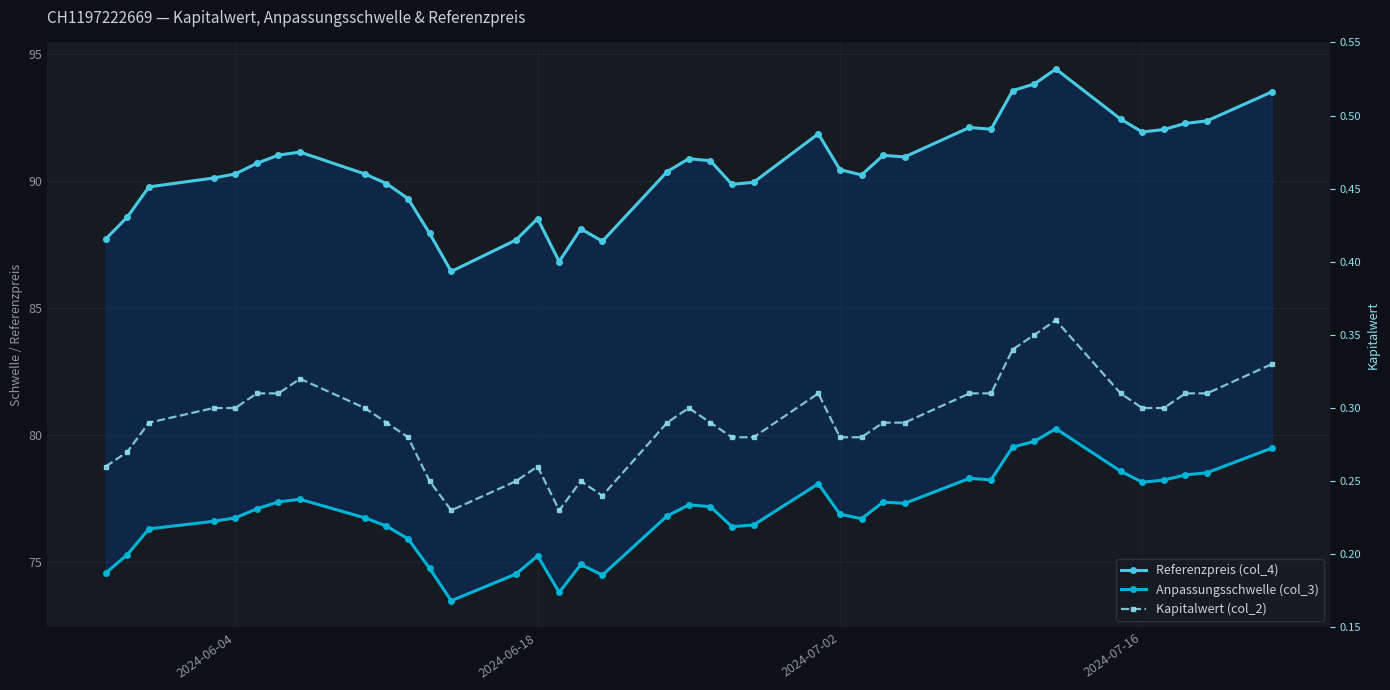

Is it true that Referenzpreis (col_4) equals 61.3 at 6?

False